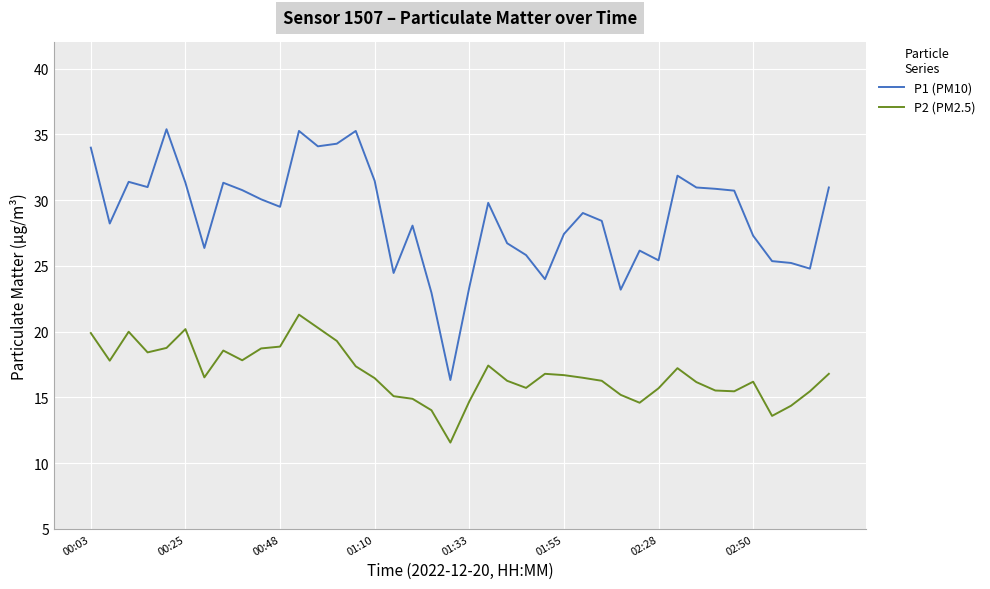

Rank the series by their average value, from highest to lowest.

P1 (PM10), P2 (PM2.5)